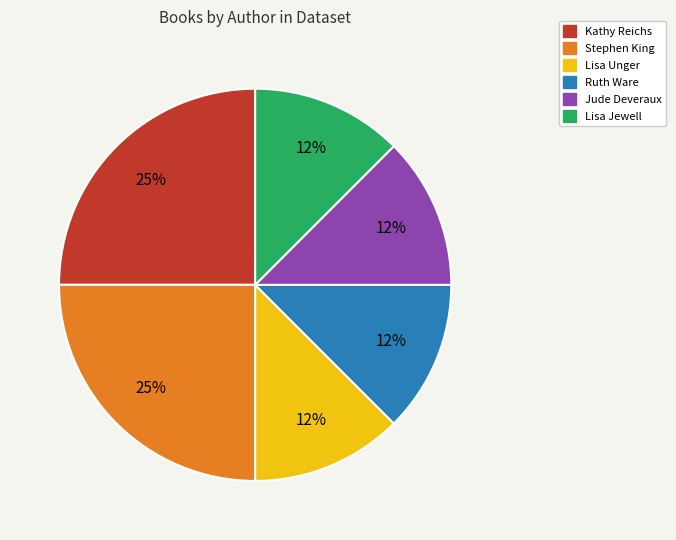

Is there any slice that represents more than half of the pie?

No